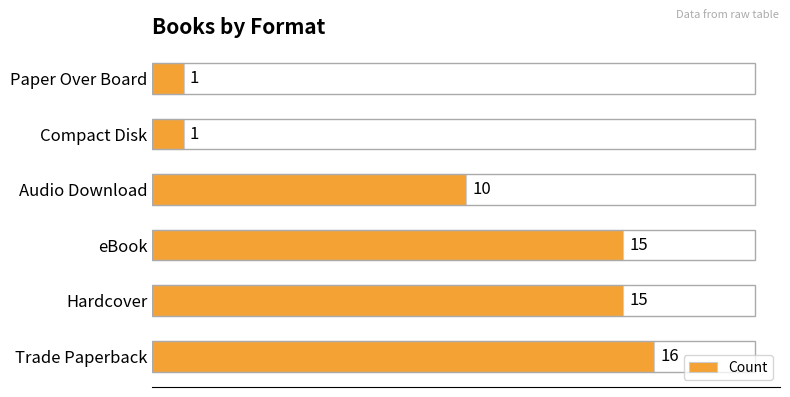

Reading bottom to top, what are all the values shown in this chart?

Trade Paperback=16	Hardcover=15	eBook=15	Audio Download=10	Compact Disk=1	Paper Over Board=1